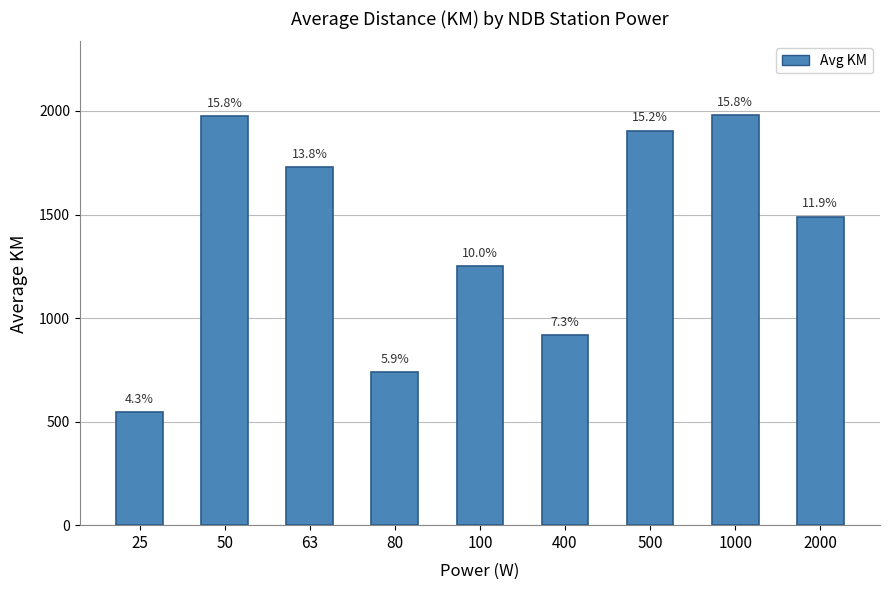

Reading left to right, what are all the values shown in this chart?

25=544.5	50=1975.0	63=1728.0	80=740.0	100=1252.6	400=917.0	500=1904.9	1000=1979.7	2000=1490.0